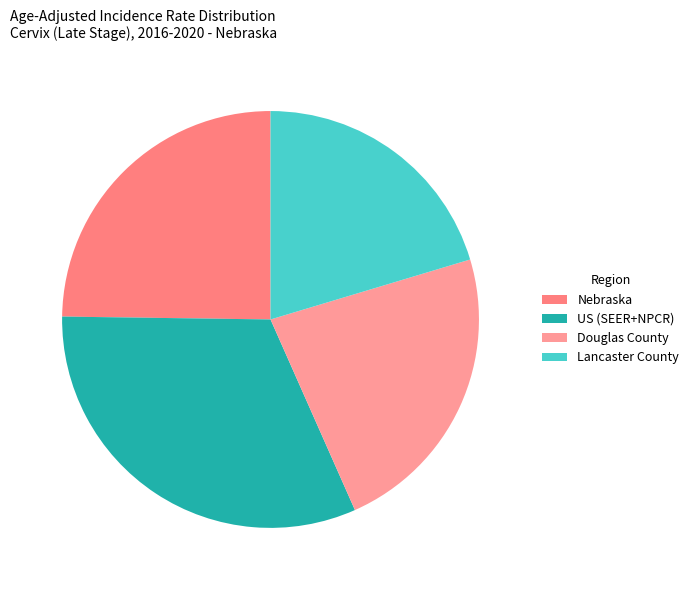

Which category has the biggest portion of the pie?

US (SEER+NPCR)